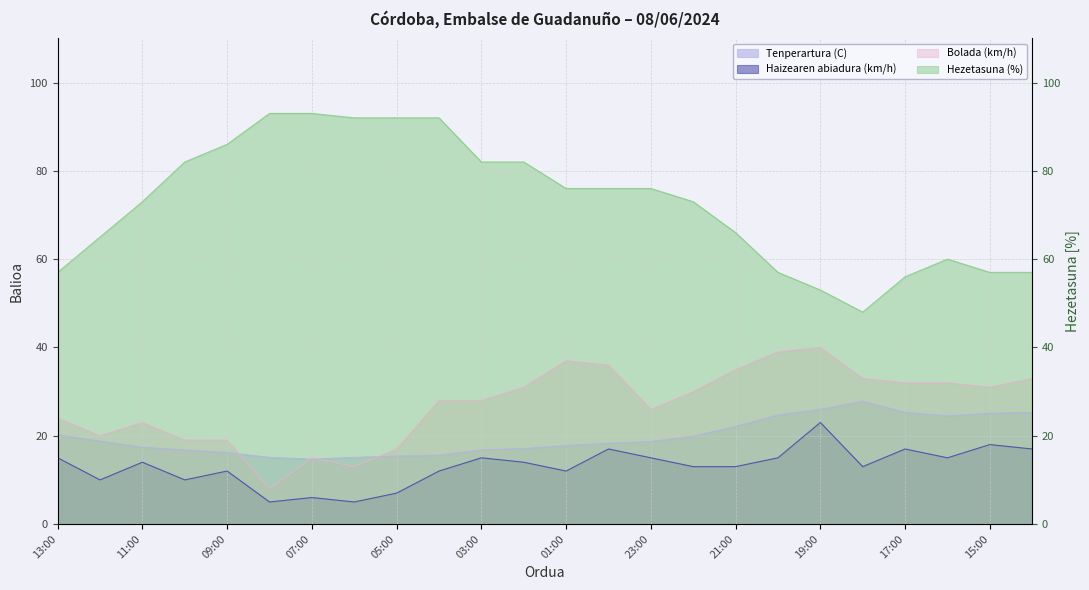

What is the average value of the Hezetasuna (%) series?

72.7